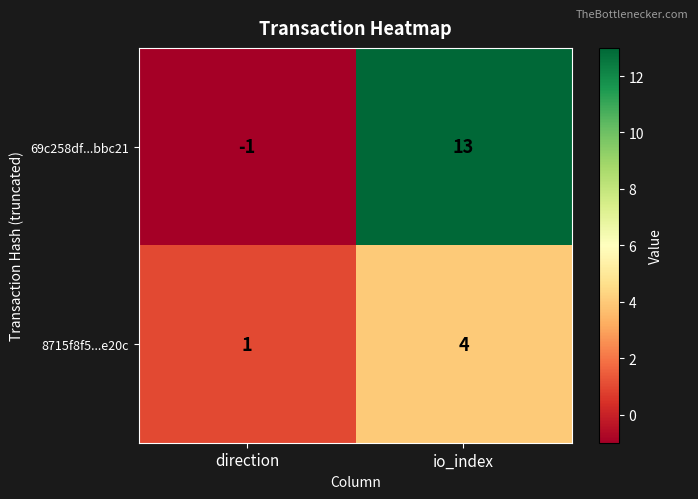

Between direction and io_index, which series saw the biggest shift?

69c258df...bbc21